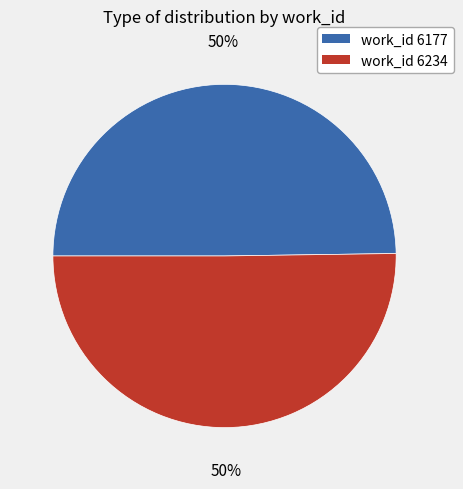

The work_id 6177 slice represents 50% of the pie. True or false?

True